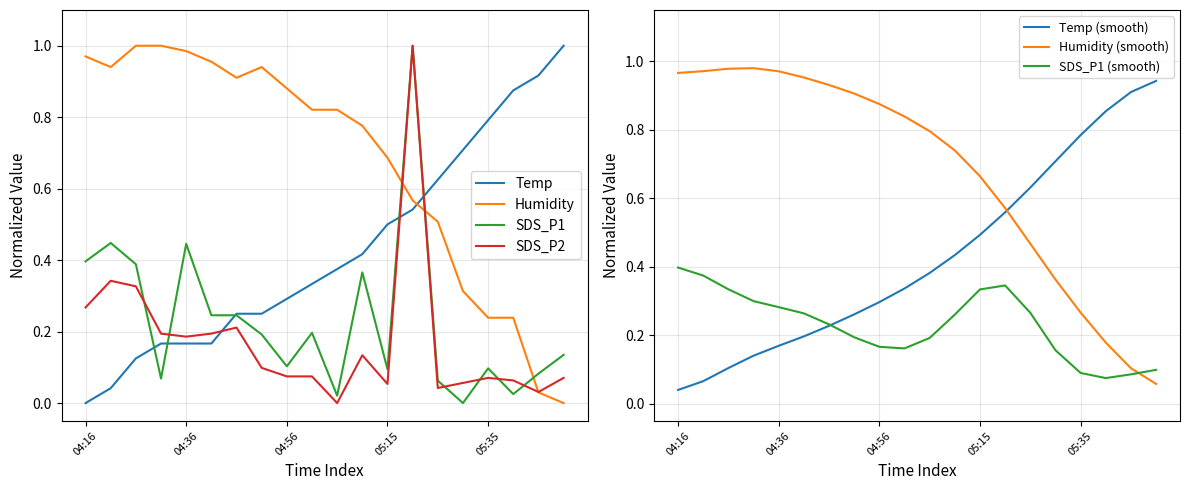

What is the value of the Humidity point at the 7th from the left?

0.9